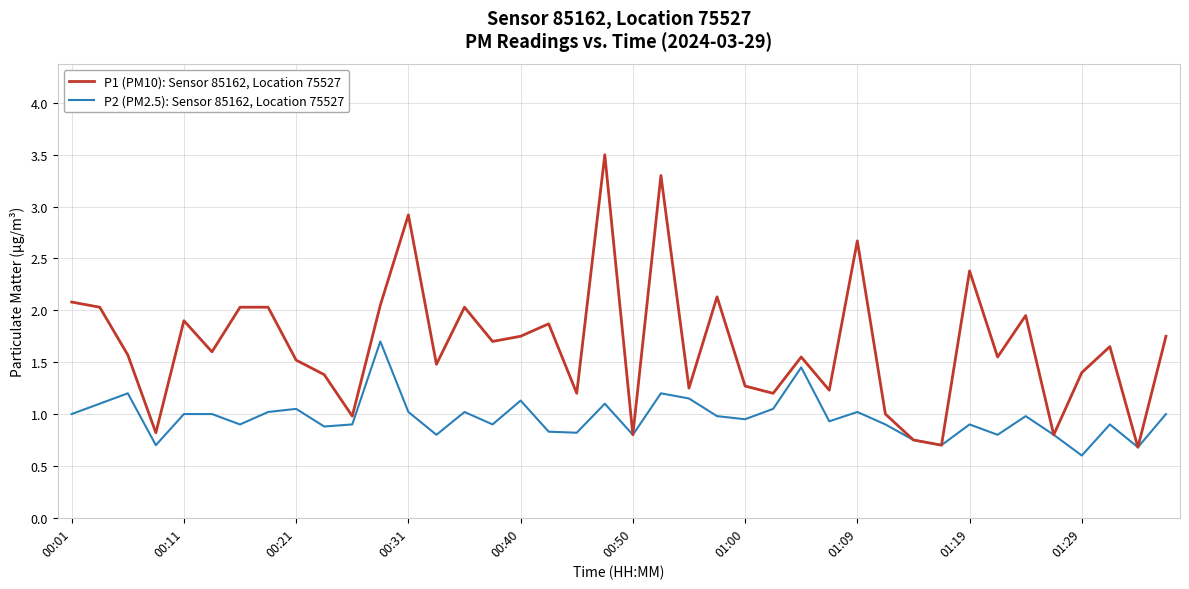

What is the maximum value shown in the chart?

3.5